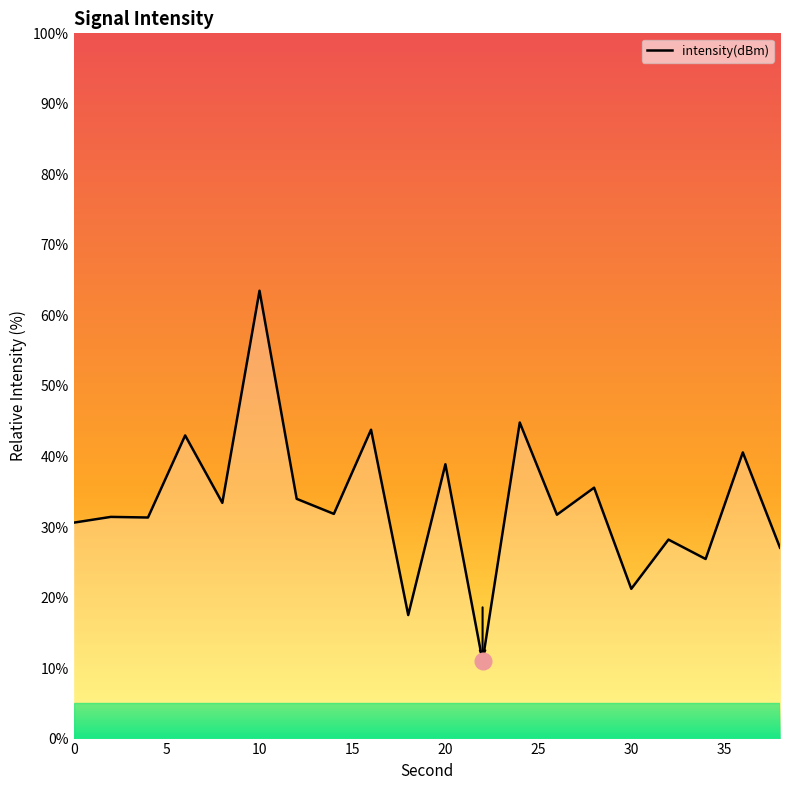

What is the greatest value displayed?

63.5